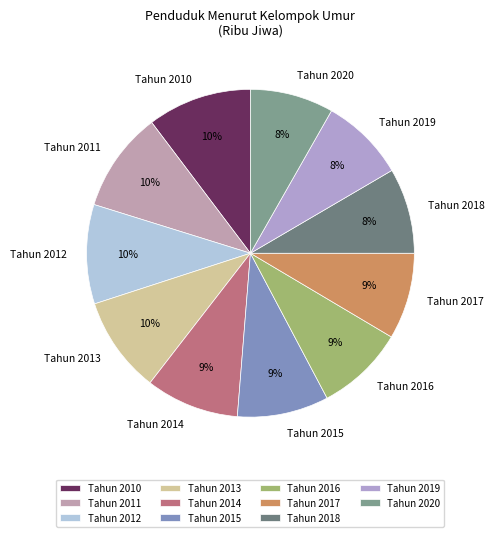

What percentage is the Tahun 2013 slice, to the nearest percent?

10%